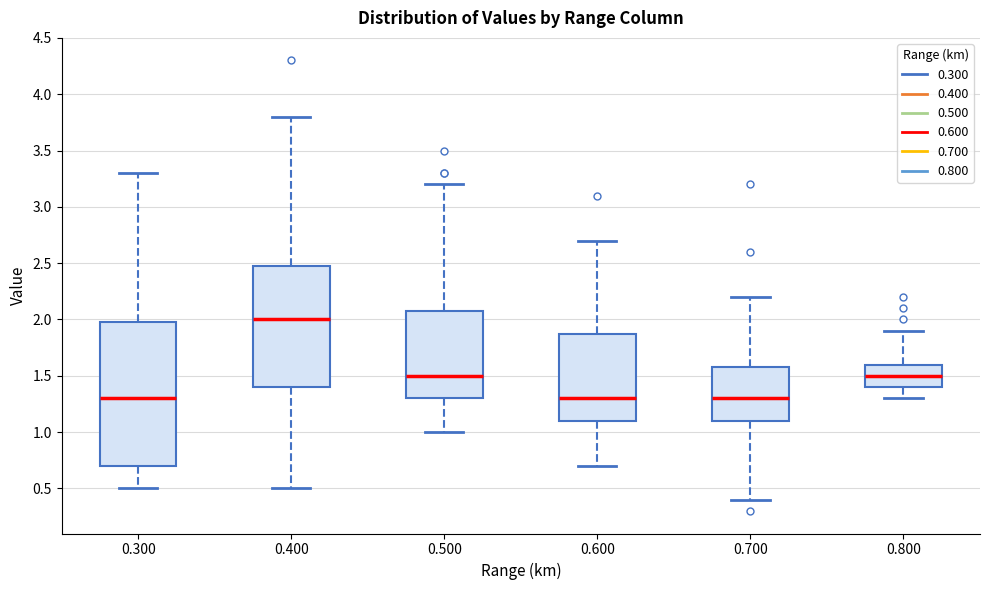

Comparing the boxes themselves (not the whiskers), which one is the tallest?

0.300